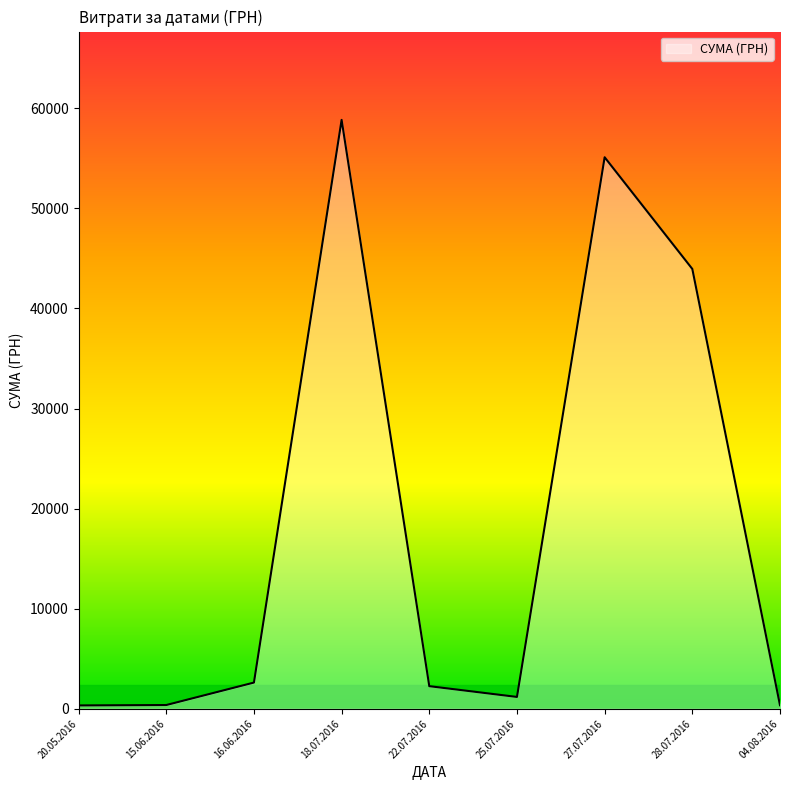

What is the difference between the maximum and minimum values?

58510.0